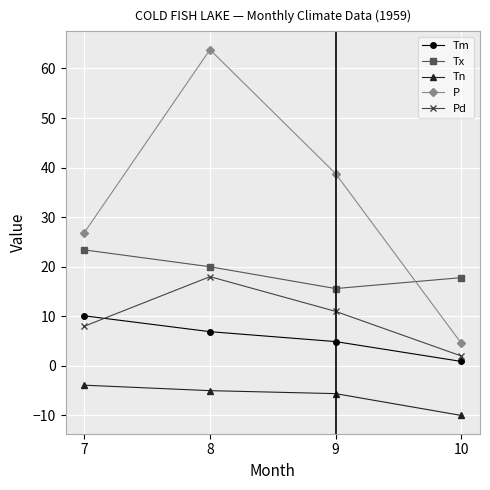

How many categories are shown in the chart?

4